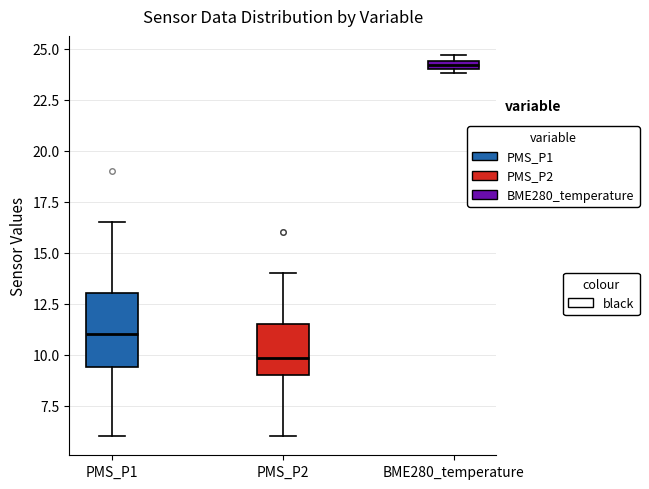

Comparing the boxes themselves (not the whiskers), which one is the tallest?

PMS_P1